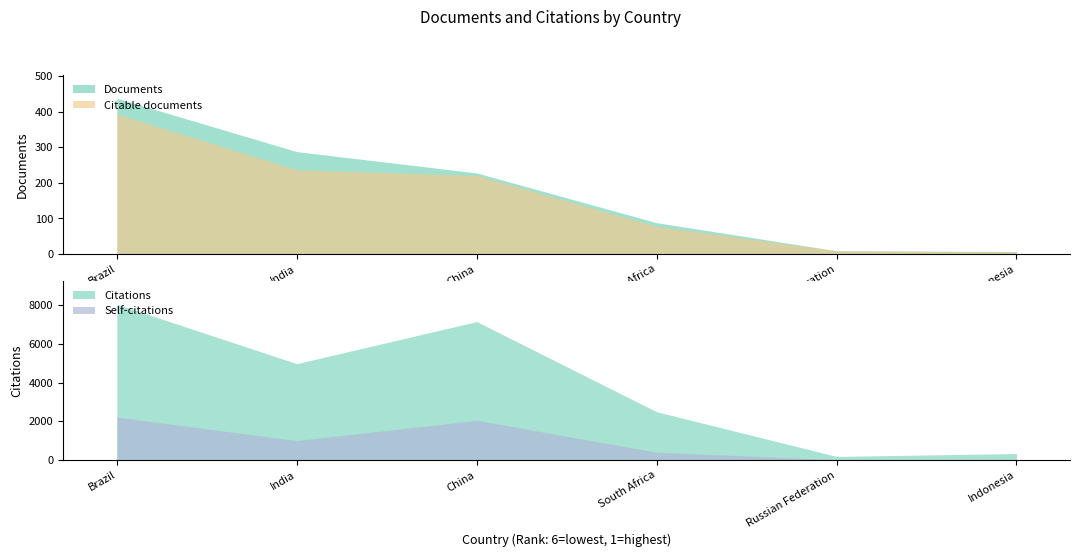

At which category is the sum across all series the highest?

Brazil